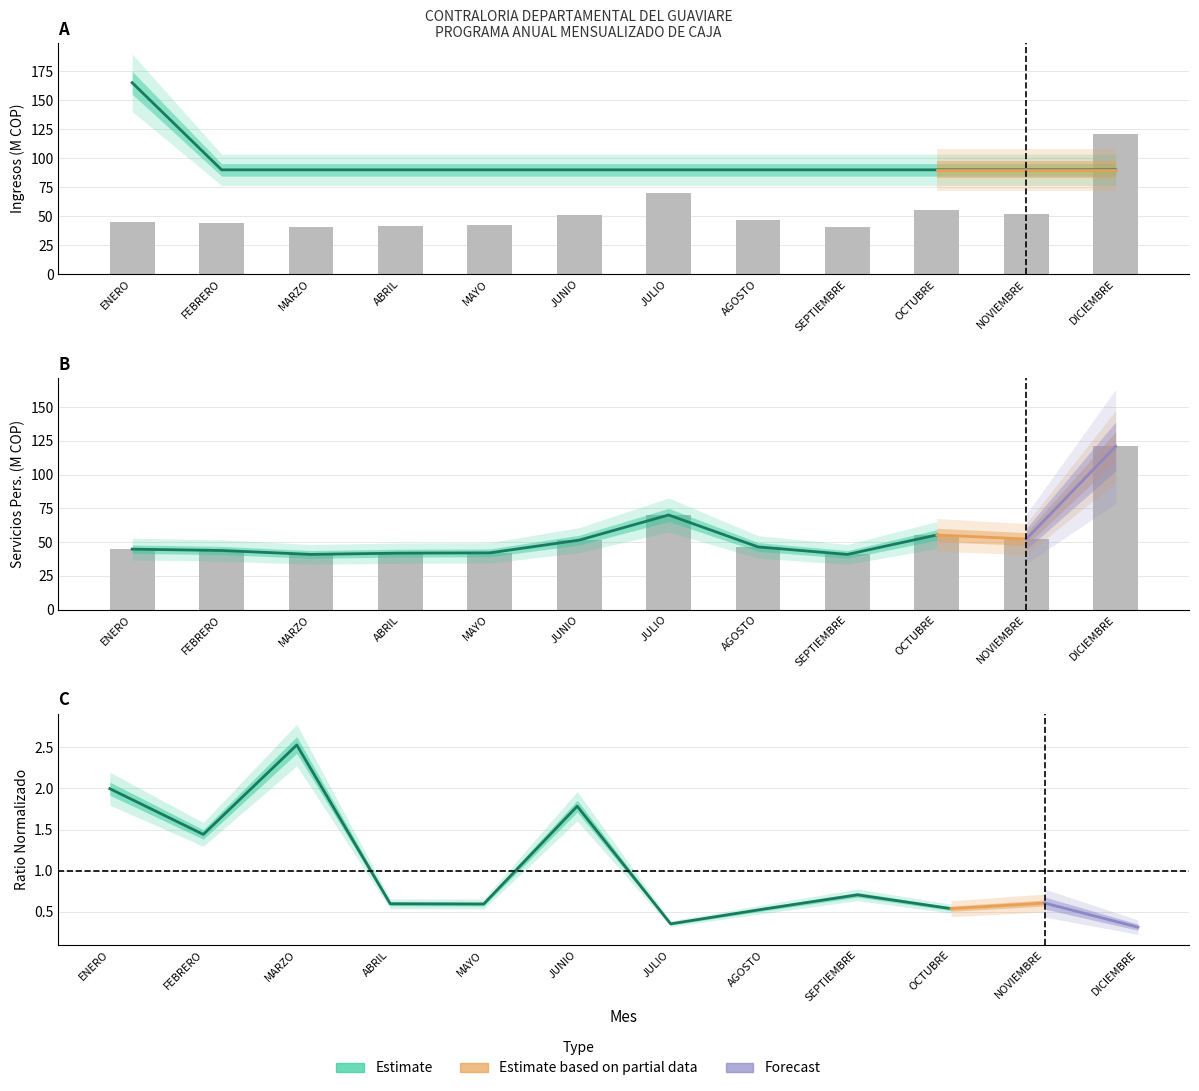

True or false: SERVICIOS PERSONALES INDIRECTOS has a value of 90.0 at NOVIEMBRE.

True